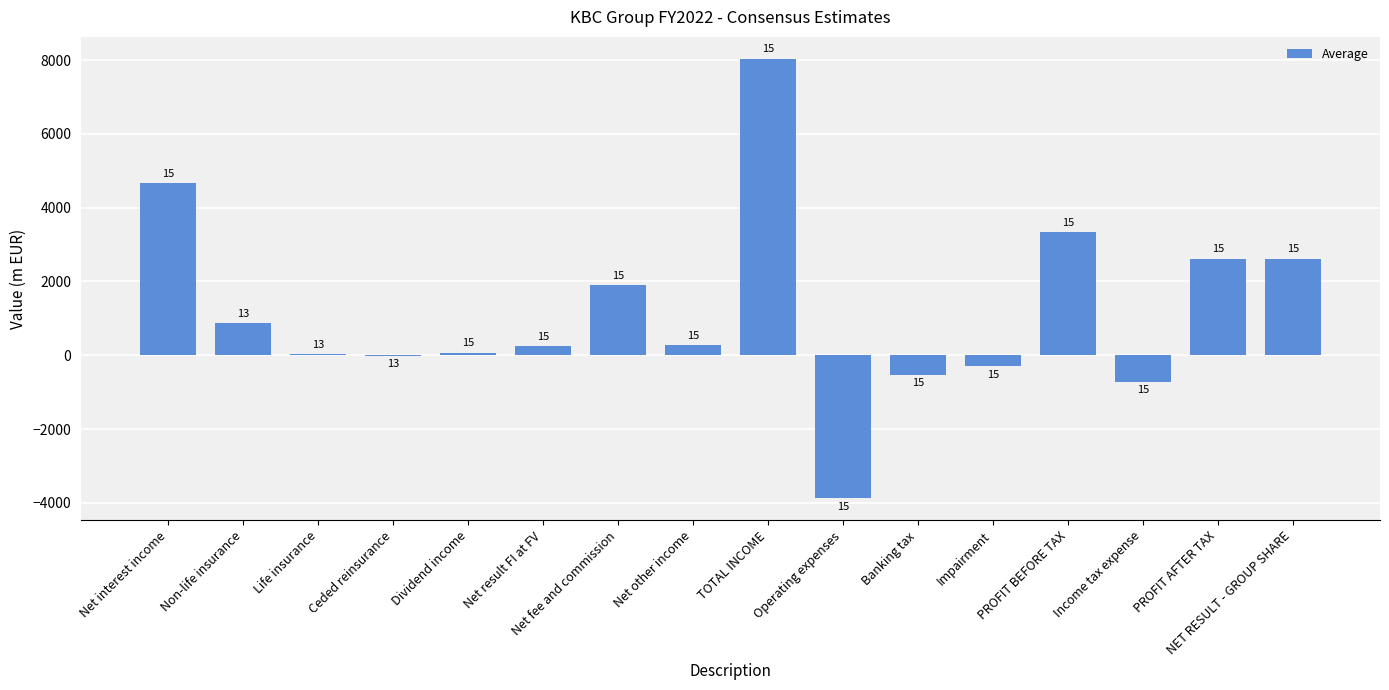

The value at PROFIT AFTER TAX is 2621.3. True or false?

True